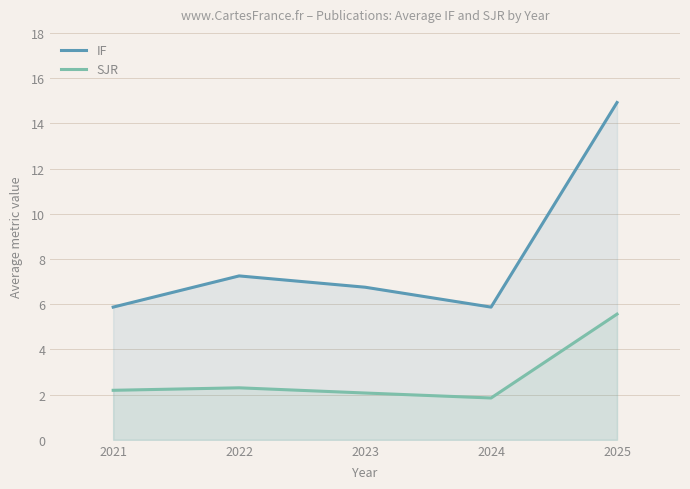

At how many categories does at least one series exceed 11?

1